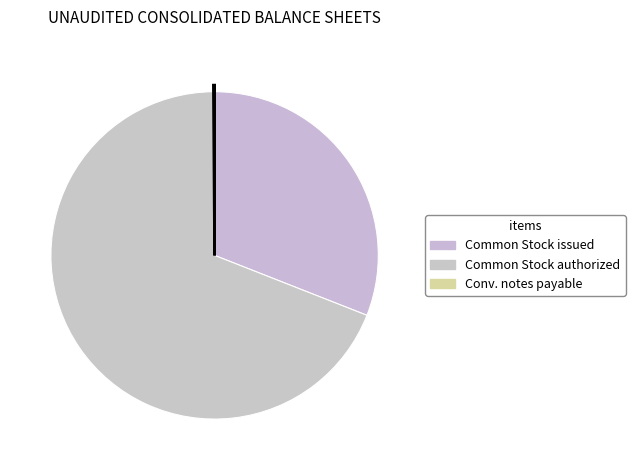

To the nearest percent, what is the difference between the Common Stock, shares issued and Common Stock, shares authorized slice percentages?

38%